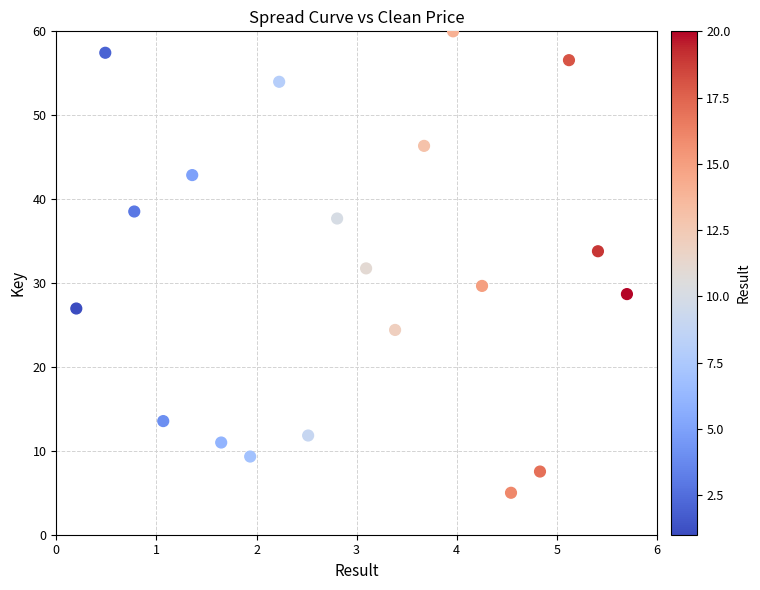

What is the range of X values (max minus min)?

5.5